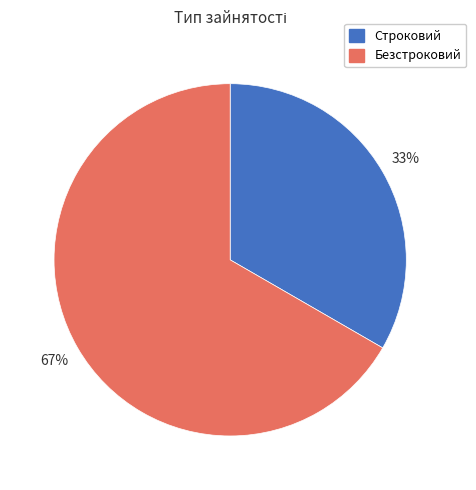

Rank the categories by value from lowest to highest.

Строковий, Безстроковий